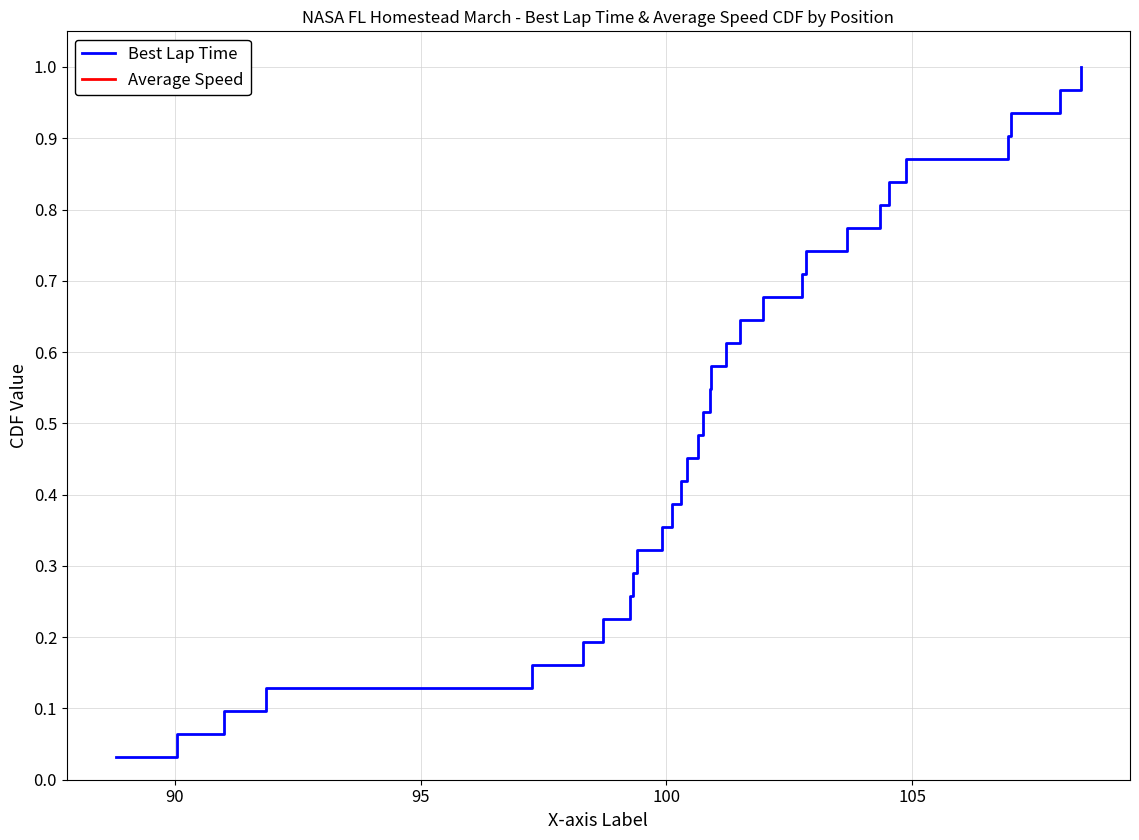

List the series in order of their peak value, lowest first.

Best Lap Time, Average Speed